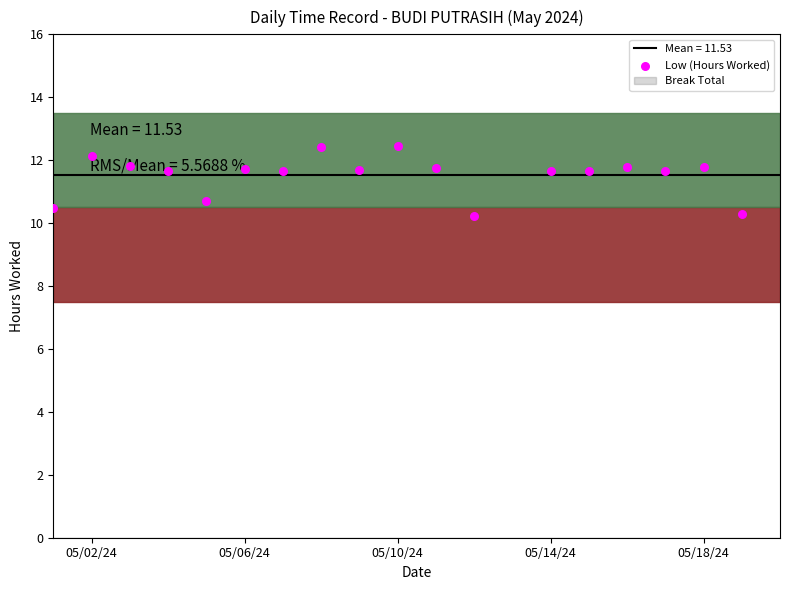

Between 05/14/24 and 12, which is larger?

05/14/24